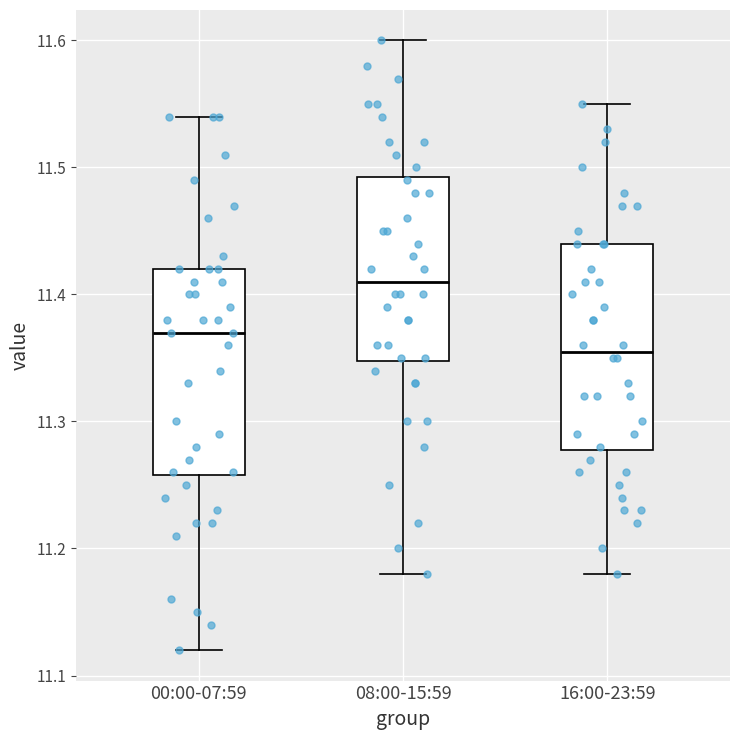

Reading left to right, transcribe this box plot: for each box, give where its median line is, the range the box spans, and where its two whiskers end, as read against the y-axis. The values are not printed on the chart, so give them approximately, as read against the axis.

00:00-07:59: median 11.37, box 11.26 to 11.42, whiskers 11.12 to 11.54
08:00-15:59: median 11.41, box 11.35 to 11.49, whiskers 11.18 to 11.60
16:00-23:59: median 11.36, box 11.28 to 11.44, whiskers 11.18 to 11.55